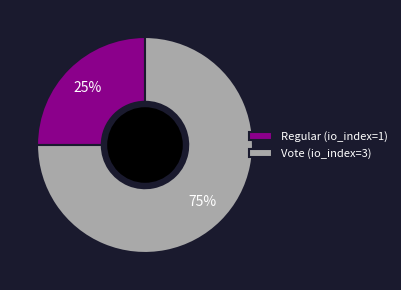

How many segments does this pie chart have?

2